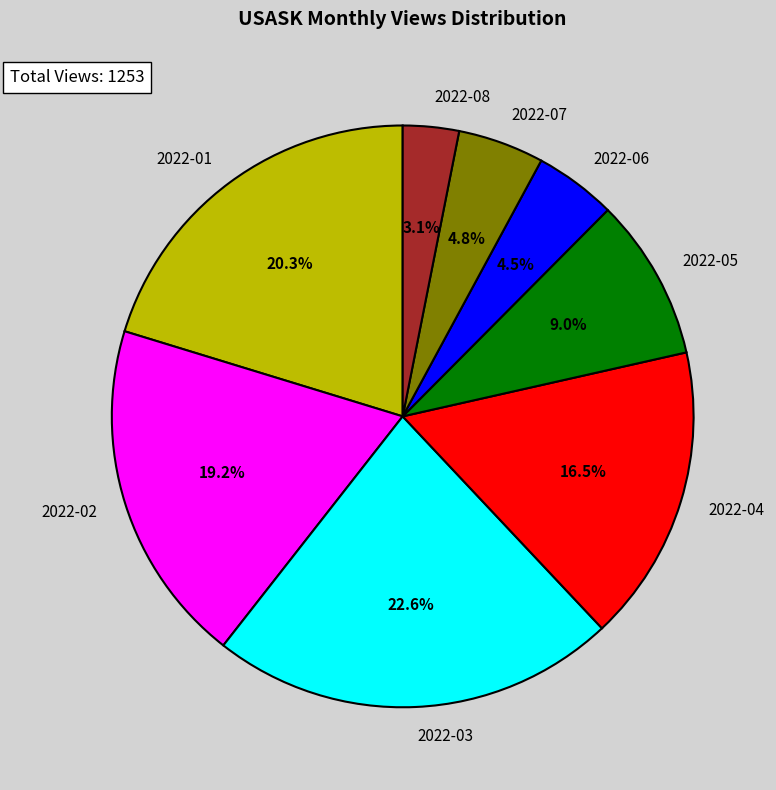

Count the number of slices in the pie.

8